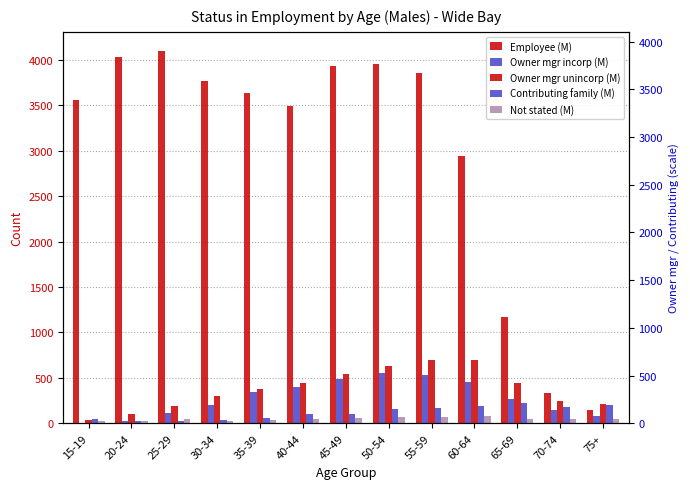

Reading left to right, what are all the values shown in this chart?

Employee (M): 15-19=3557	20-24=4027	25-29=4102	30-34=3770	35-39=3635	40-44=3492	45-49=3931	50-54=3958	55-59=3849	60-64=2944	65-69=1171	70-74=331	75+=143
Owner mgr incorp (M): 15-19=9	20-24=27	25-29=111	30-34=202	35-39=345	40-44=399	45-49=492	50-54=554	55-59=531	60-64=454	65-69=270	70-74=143	75+=81
Owner mgr unincorp (M): 15-19=37	20-24=101	25-29=194	30-34=297	35-39=380	40-44=442	45-49=538	50-54=630	55-59=697	60-64=701	65-69=442	70-74=250	75+=213
Contributing family (M): 15-19=47	20-24=25	25-29=27	30-34=36	35-39=61	40-44=104	45-49=108	50-54=163	55-59=165	60-64=195	65-69=220	70-74=176	75+=205
Not stated (M): 15-19=25	20-24=25	25-29=45	30-34=25	35-39=42	40-44=45	45-49=64	50-54=74	55-59=74	60-64=80	65-69=48	70-74=44	75+=48